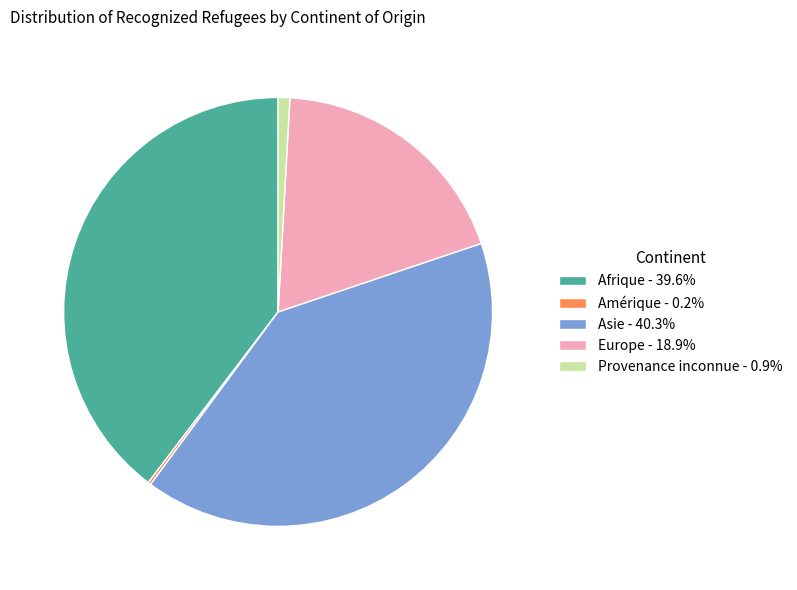

Is the sum of Afrique - 39.6% and Europe - 18.9% greater than half?

Yes